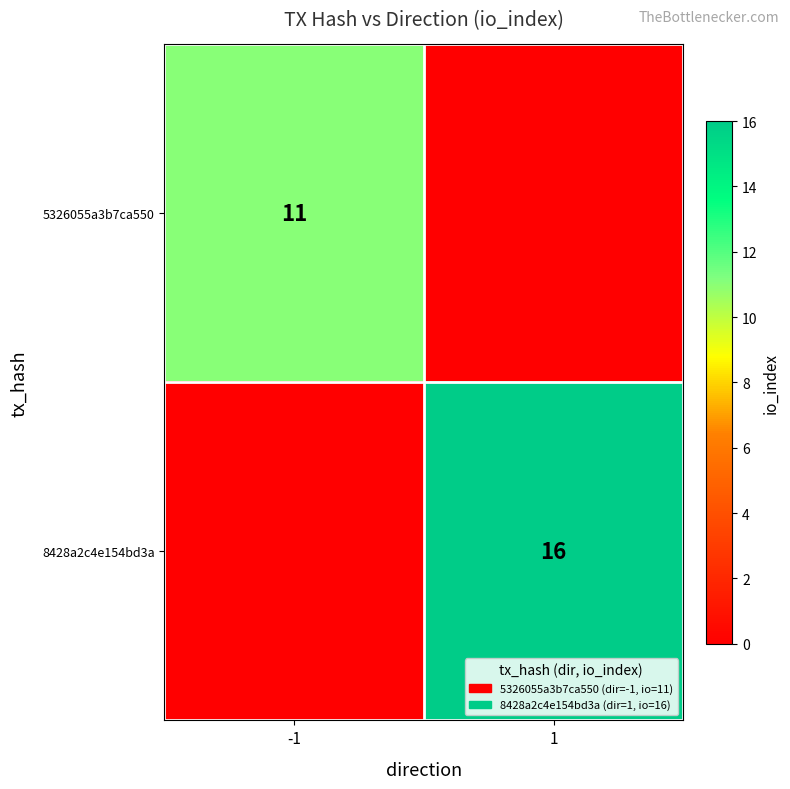

The value of 8428a2c4e154bd3a at 1 is 9. True or false?

False